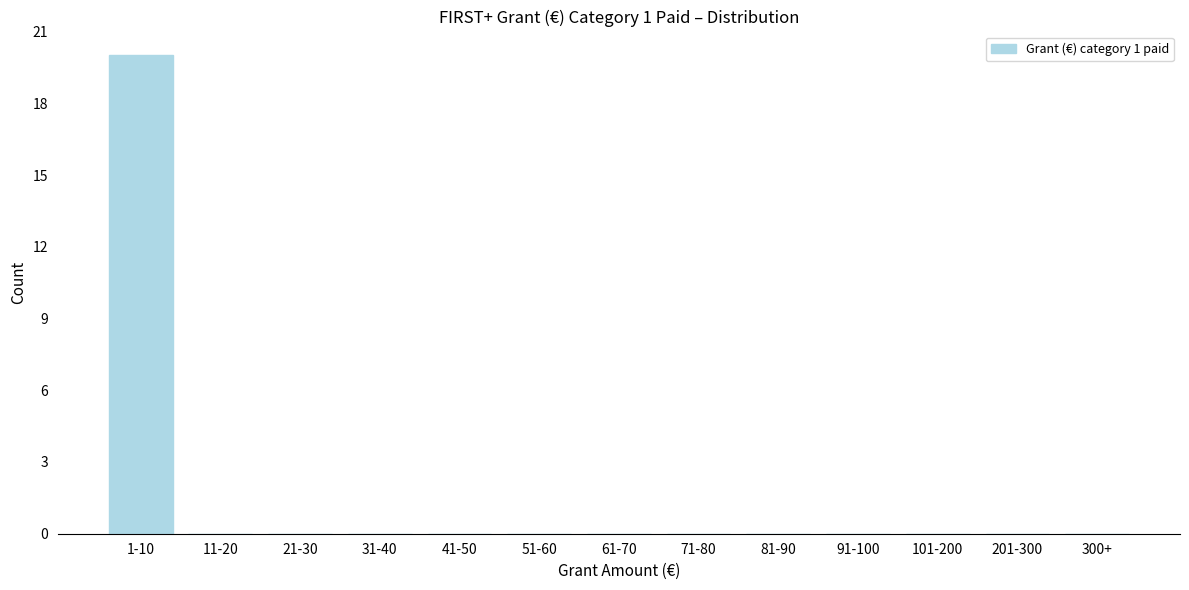

Reading left to right, transcribe all the data shown in this chart.

1-10=20	11-20=0	21-30=0	31-40=0	41-50=0	51-60=0	61-70=0	71-80=0	81-90=0	91-100=0	101-200=0	201-300=0	300+=0